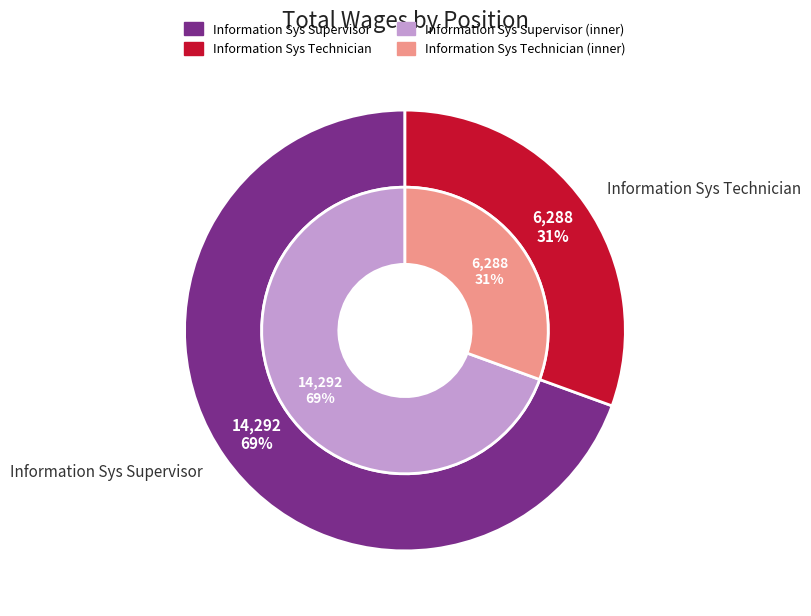

What is the change in value from Information Sys Supervisor to Information Sys Technician?

-8004